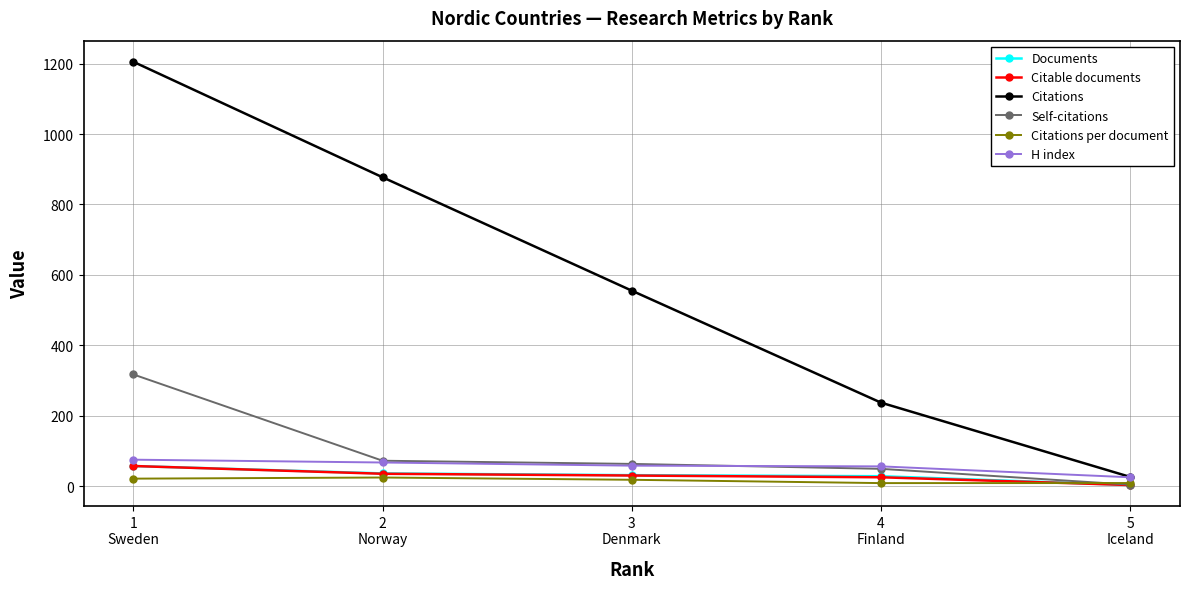

True or false: Citations has a value of 237.0 at 4
Finland.

True